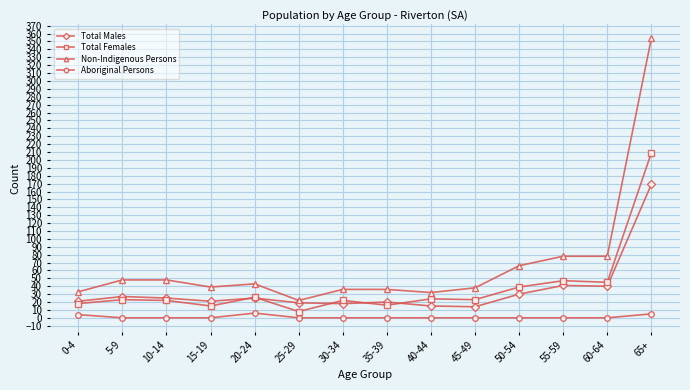

What position from the right is 45-49?

5